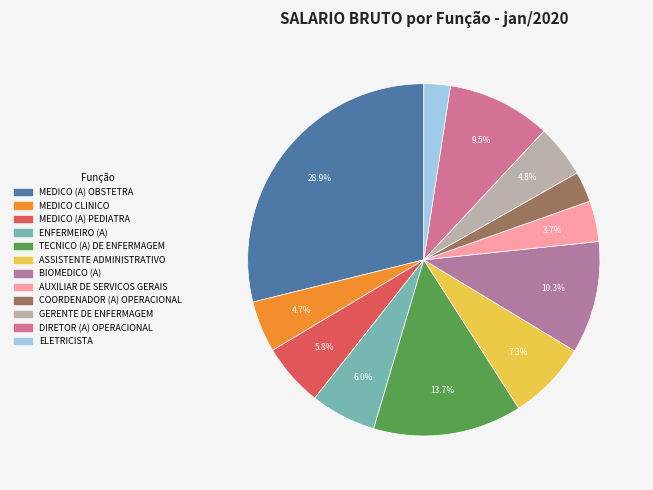

Is AUXILIAR DE SERVICOS GERAIS the majority of the pie?

No